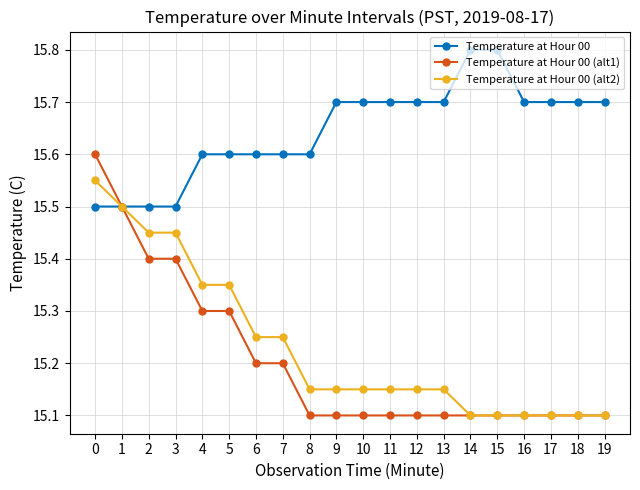

Does the chart display data point markers on the line(s)?

Yes